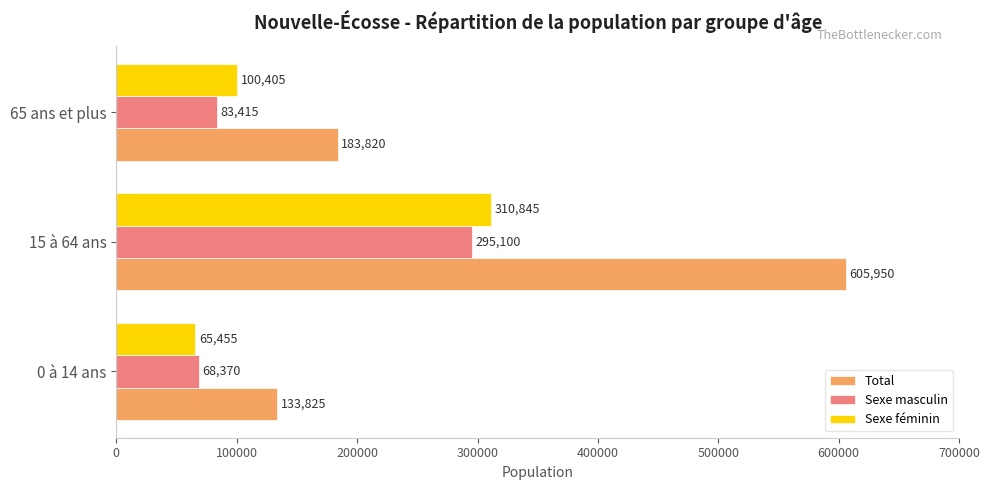

Which series has the widest spread of values?

Total